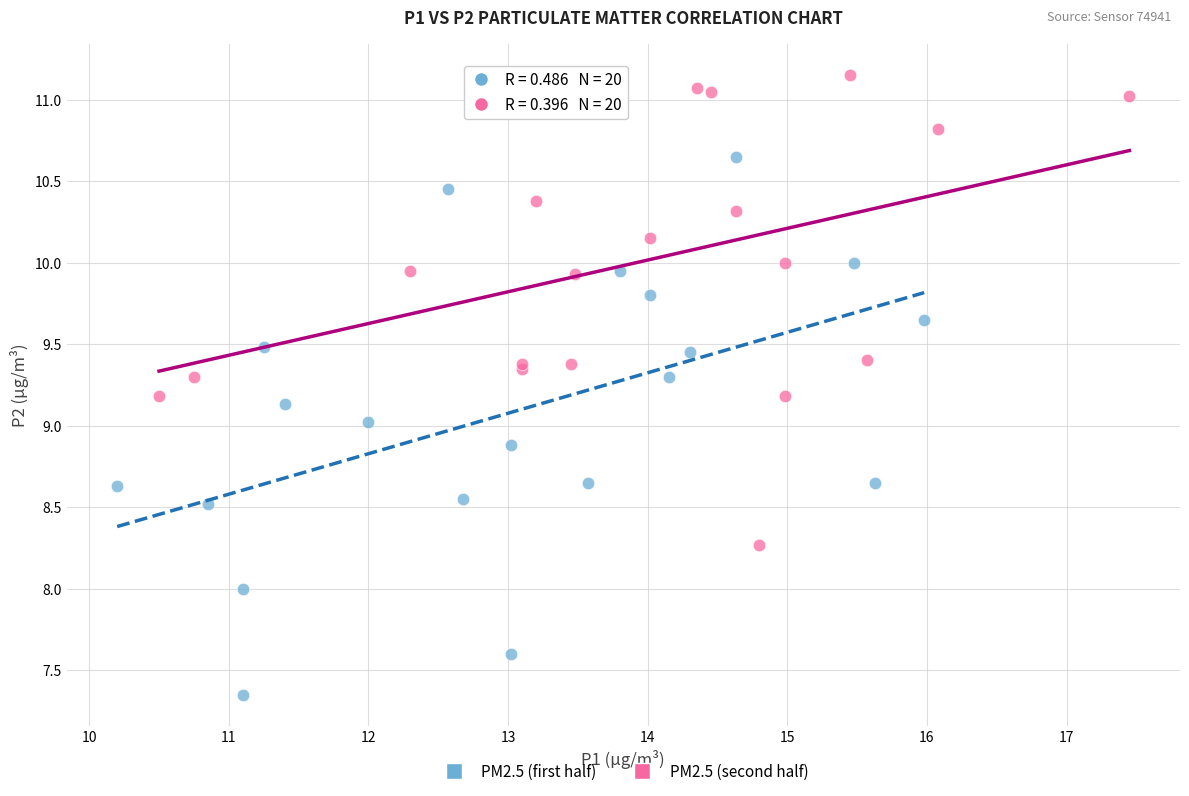

Which series reaches the maximum Y coordinate?

PM2.5 (second half)